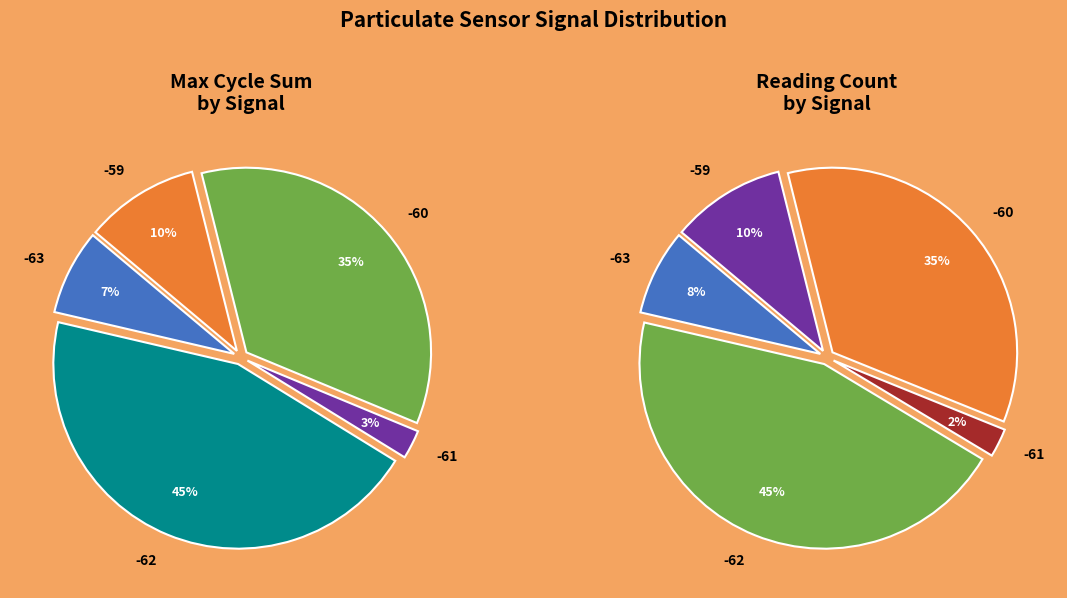

The 4 slice represents 13% of the pie. True or false?

False